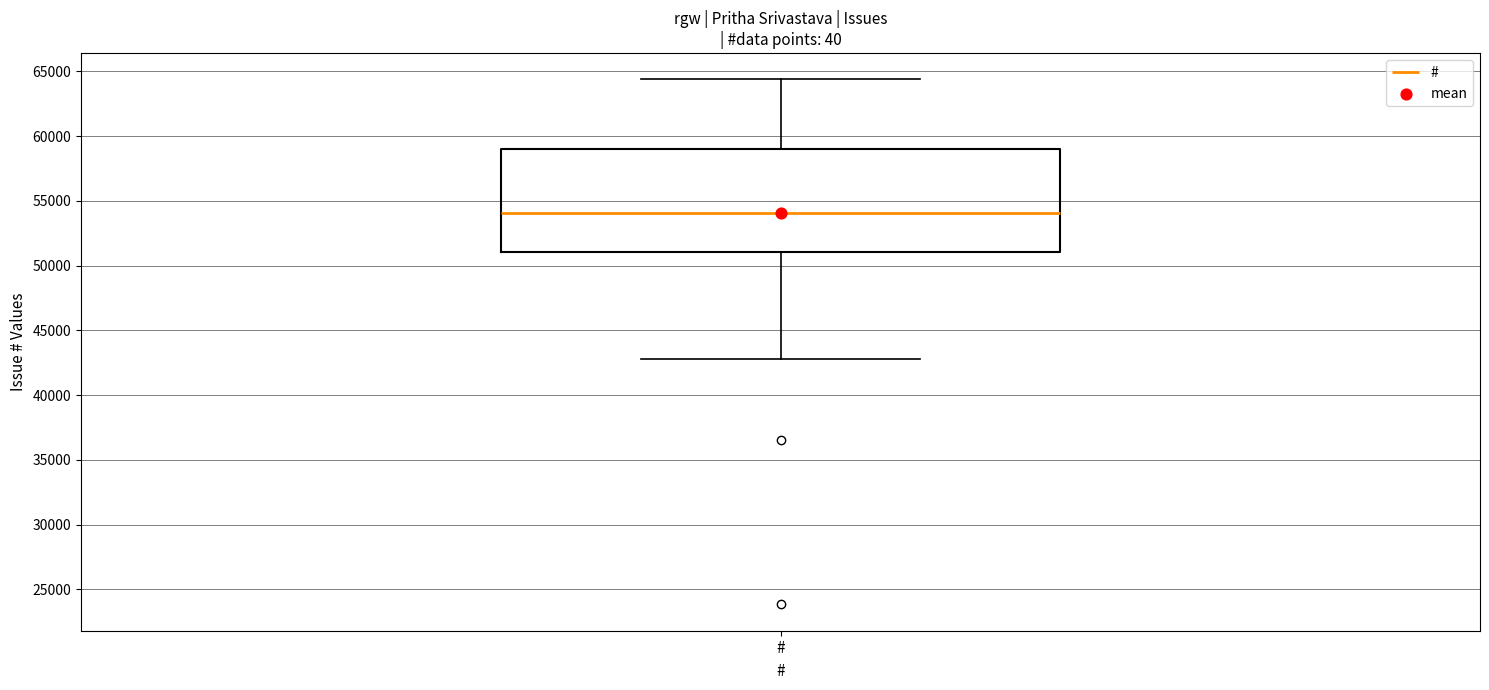

Where does the median line of the box for # sit on the y-axis? The values are not printed on the chart, so give them approximately, as read against the axis.

54000